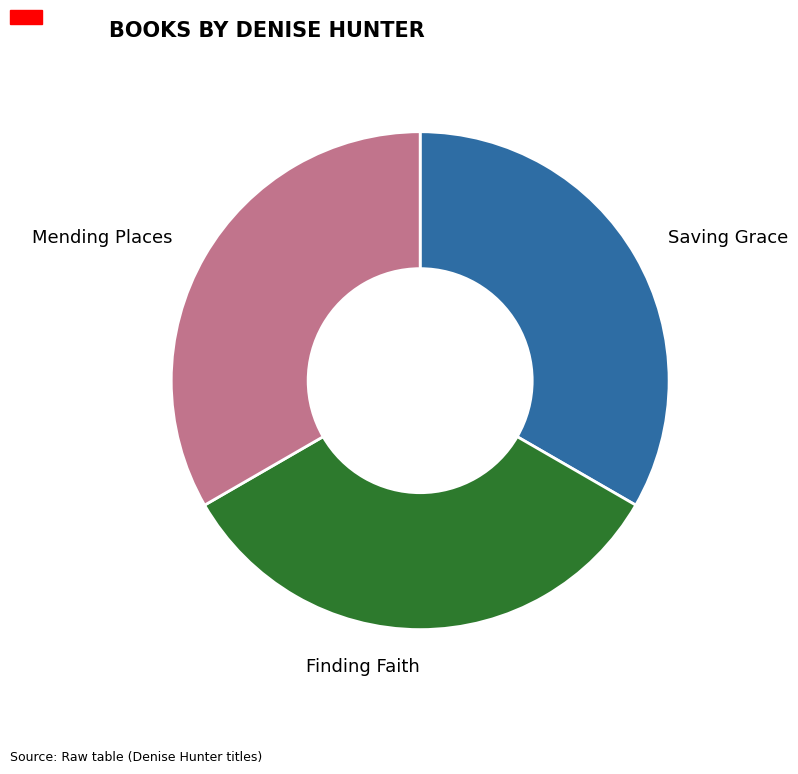

Does Finding Faith account for over 50% of the chart?

No